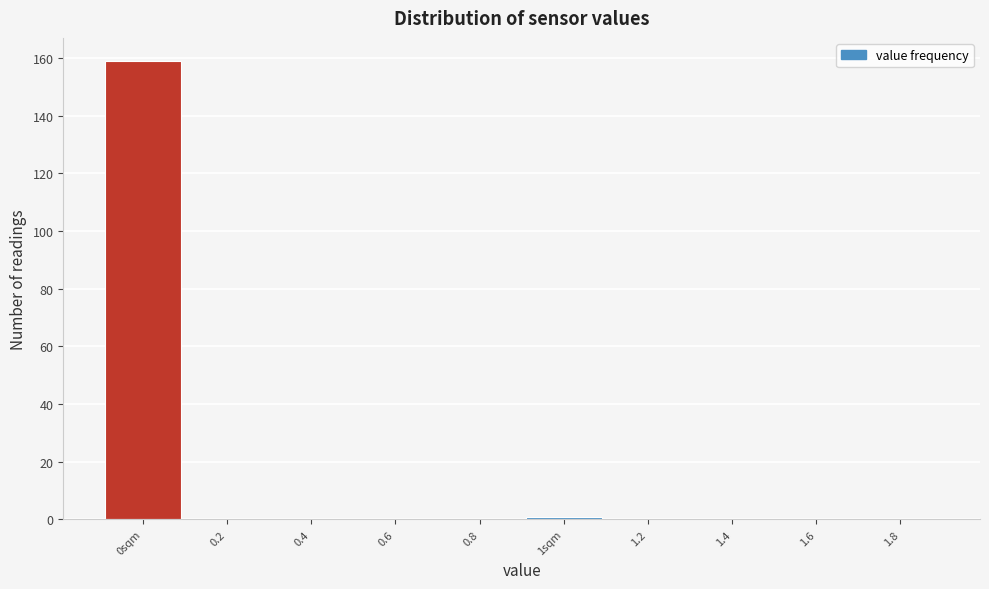

Reading left to right, transcribe all the data shown in this chart.

0sqm=159	0.2=0	0.4=0	0.6=0	0.8=0	1sqm=1	1.2=0	1.4=0	1.6=0	1.8=0